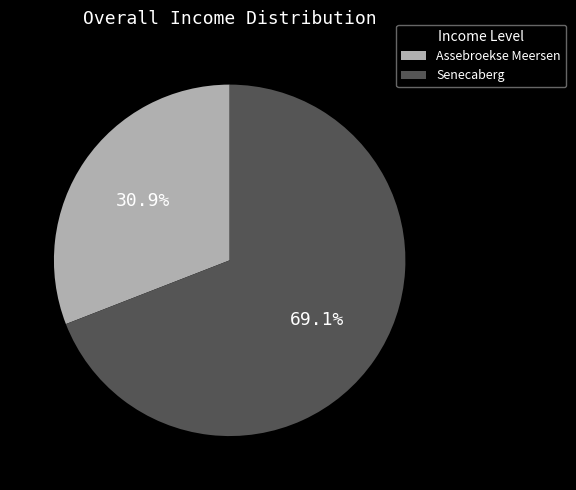

How many segments does this pie chart have?

2